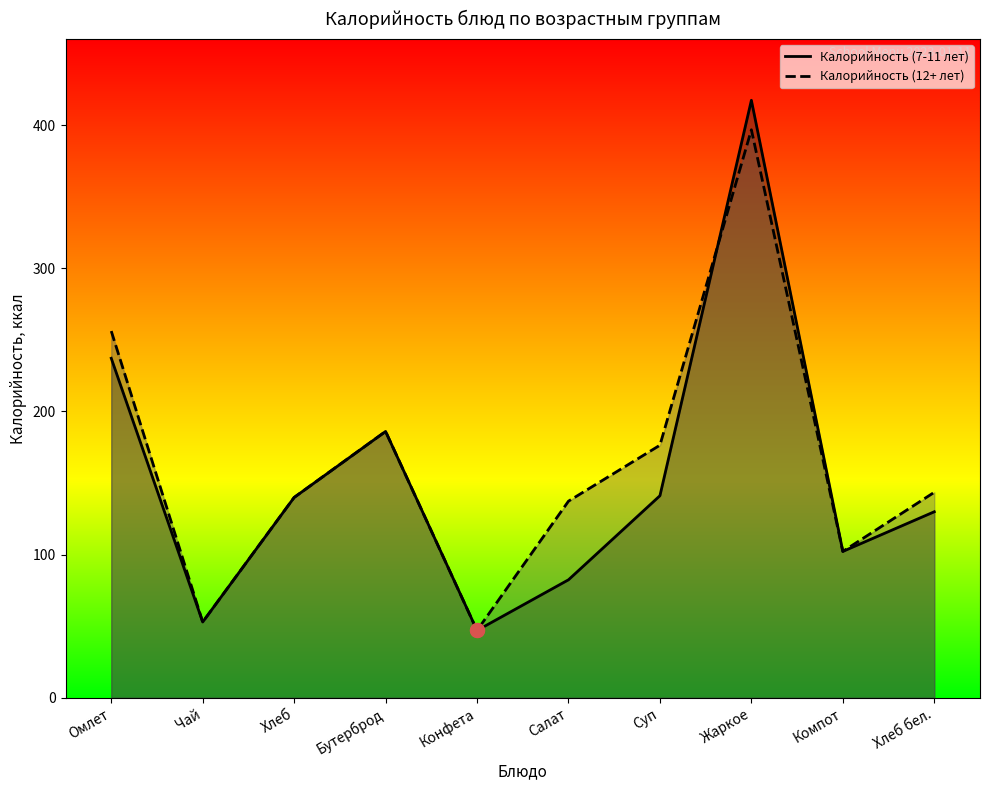

True or false: Калорийность (12+ лет) has more than 1 points higher than both neighbors.

True